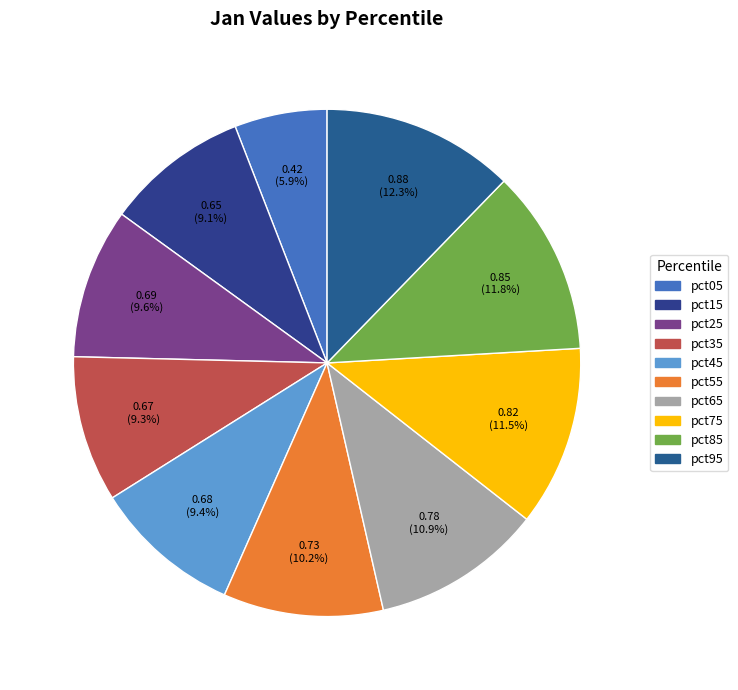

What is the smallest slice in the pie chart?

pct05